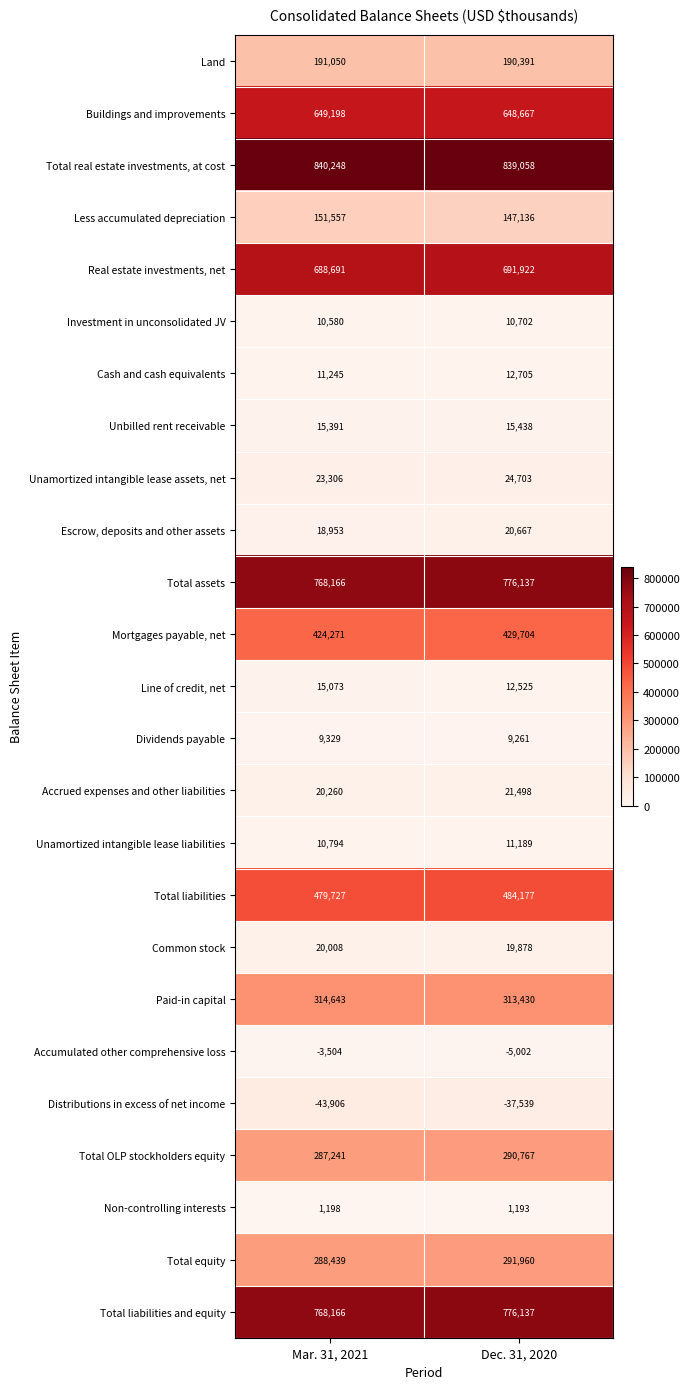

What is the difference between the Total liabilities values at Mar. 31, 2021 and Dec. 31, 2020?

4450